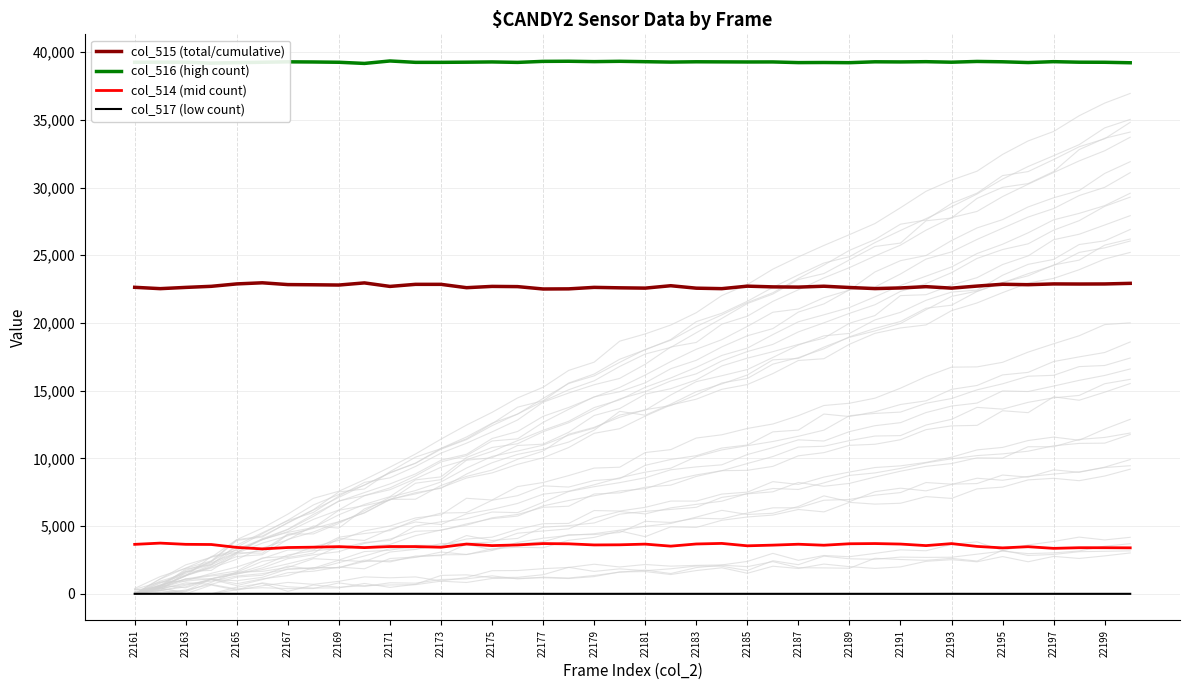

Is the value of col_514 (mid count) at 22189 greater than the value of col_517 (low count) at 22167?

Yes